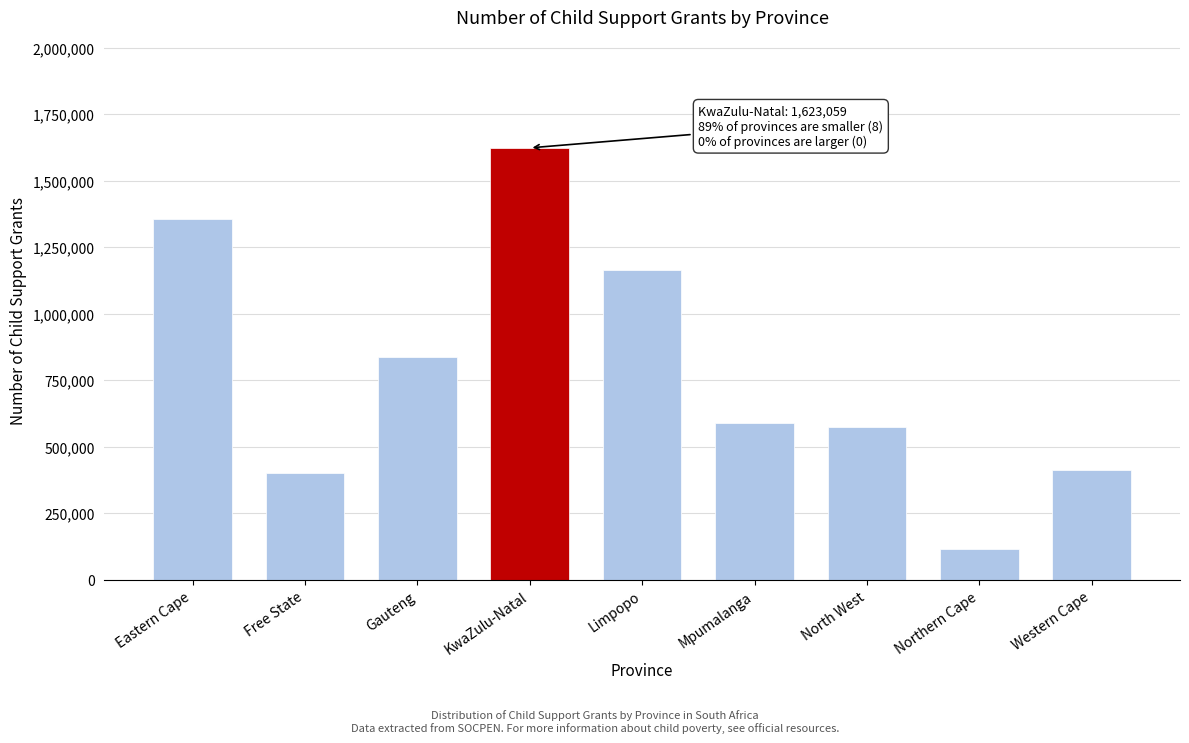

Reading right to left, list all the values displayed in this chart.

Western Cape=414022	Northern Cape=115650	North West=573970	Mpumalanga=589456	Limpopo=1163423	KwaZulu-Natal=1623059	Gauteng=837667	Free State=400491	Eastern Cape=1357528